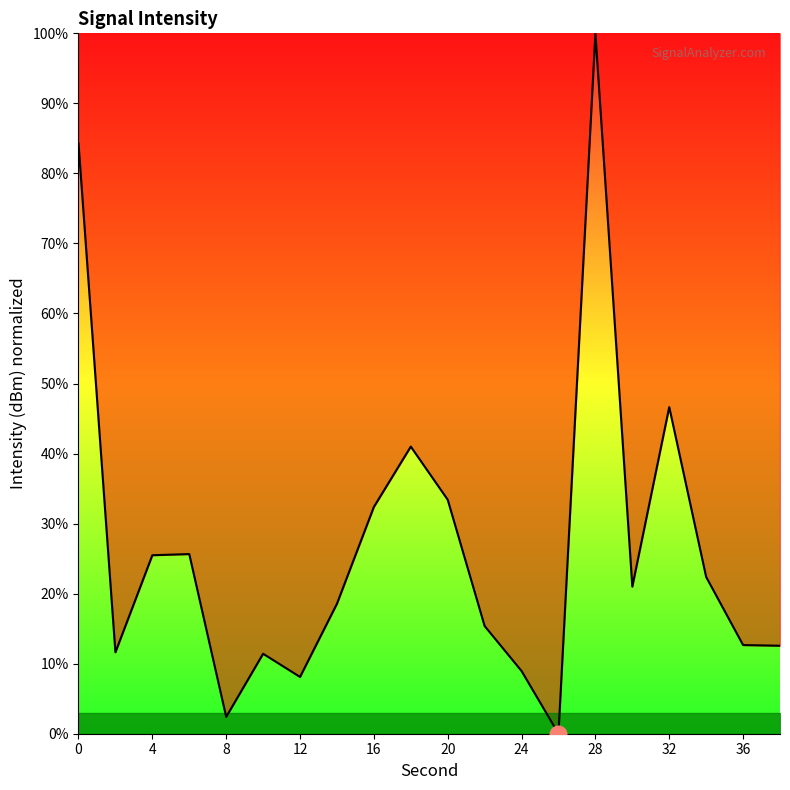

What is the maximum value shown in the chart?

100.0